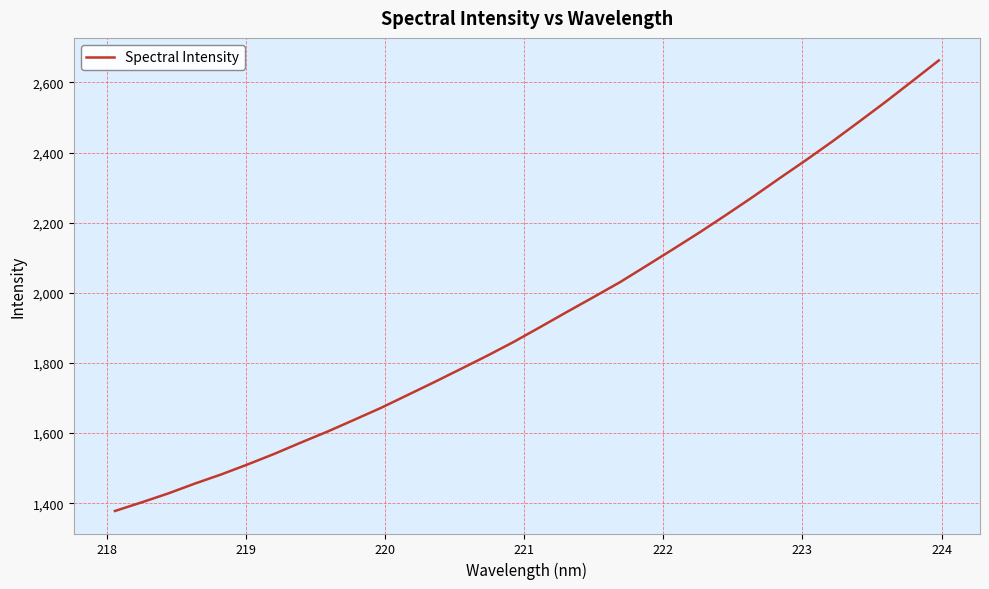

What is the difference between the maximum and minimum values?

1285.1